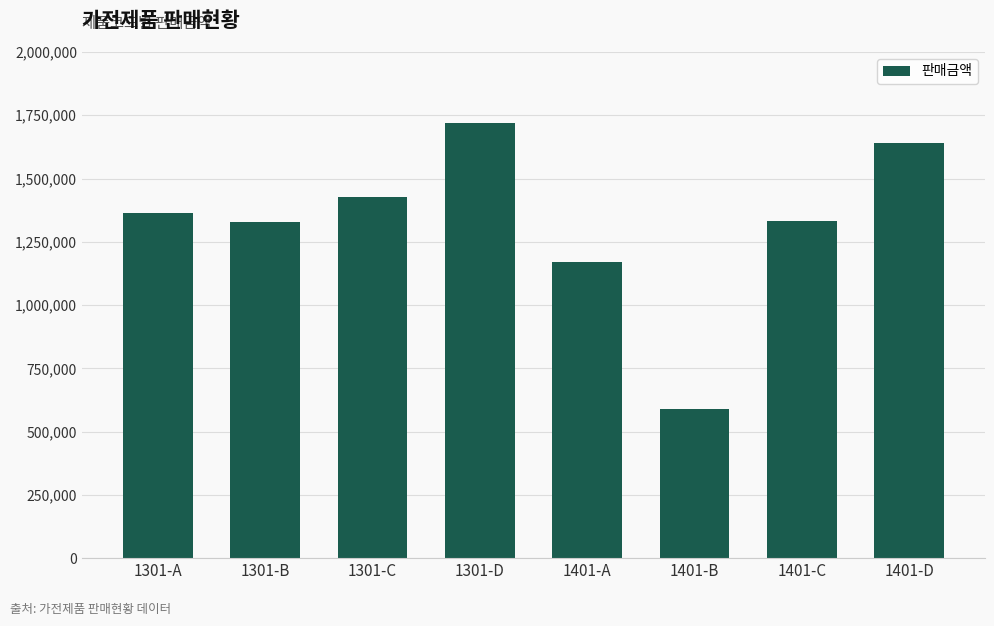

What is the greatest value displayed?

1720000